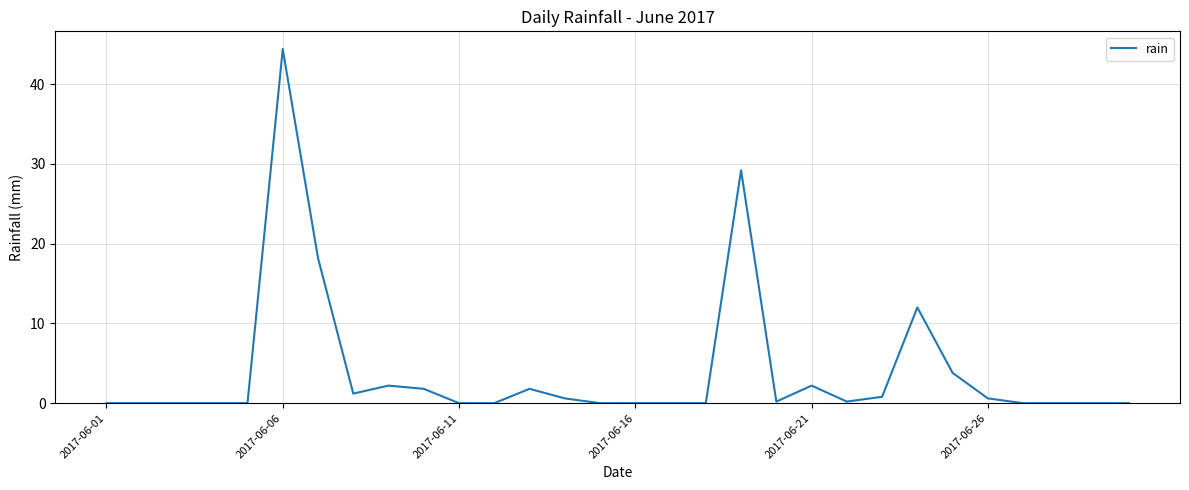

True or false: there are more than 1 points higher than both neighbors.

True